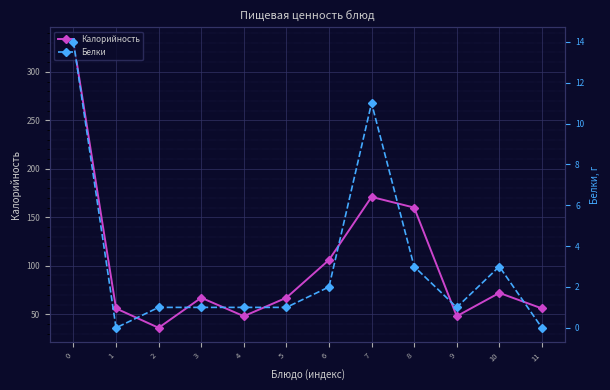

How many interior local peaks does the Белки series have?

2